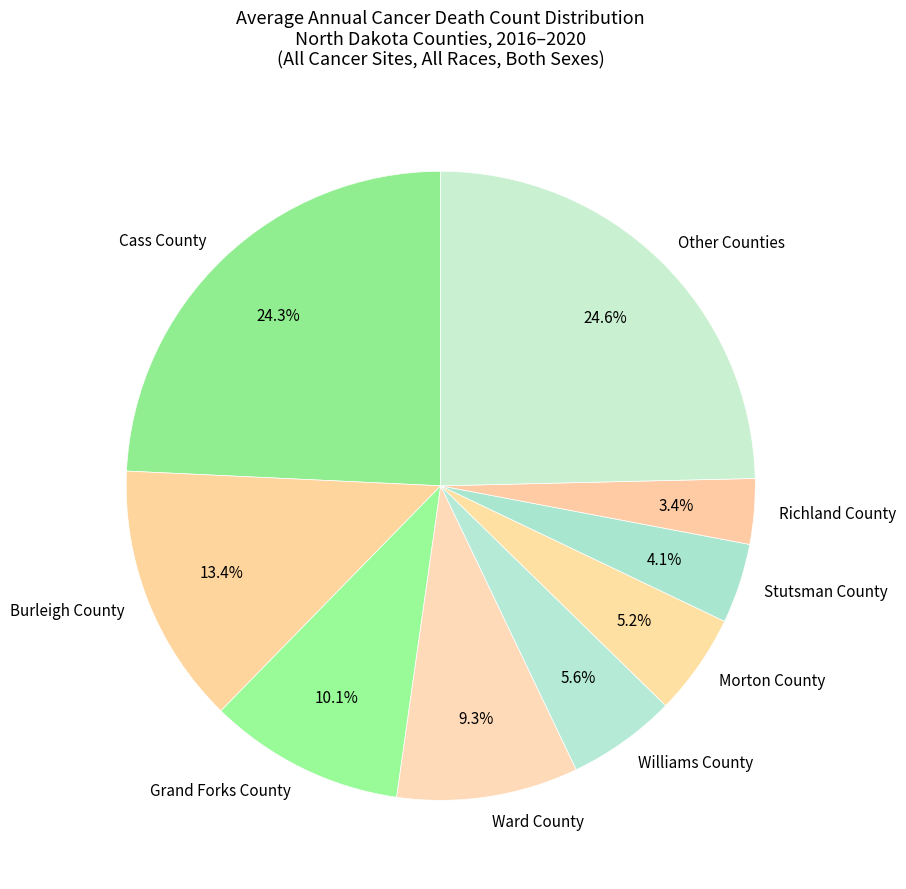

Approximately how many times larger is the value at Grand Forks County compared to Richland County?

3.0